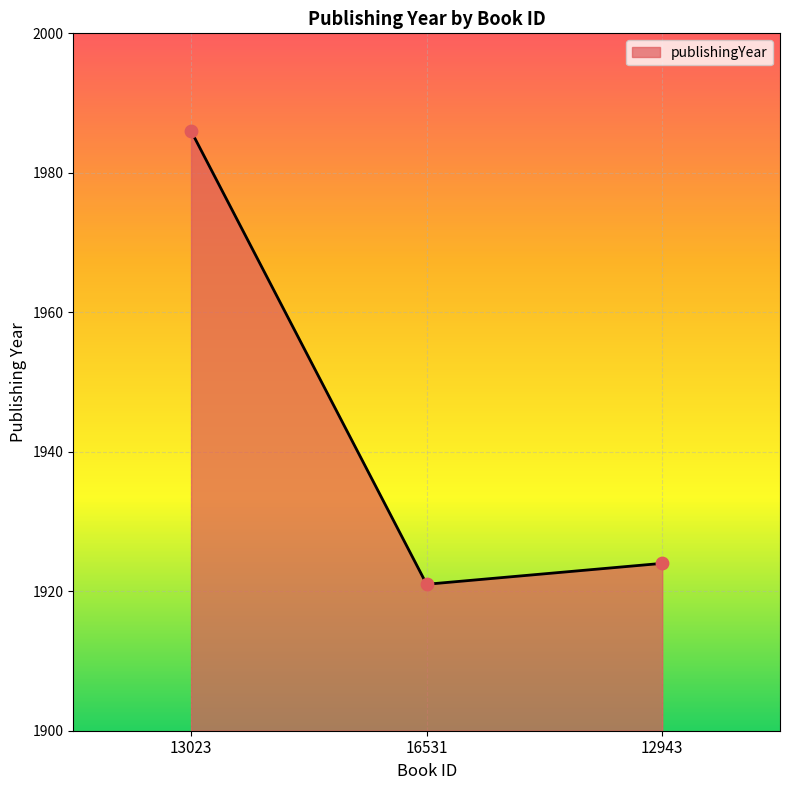

What is the change in value from 16531 to 12943?

+3